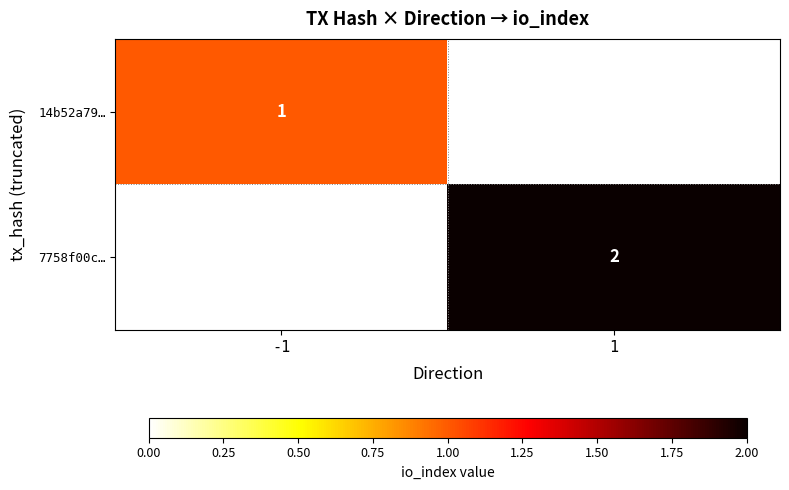

The value of 14b52a79… at -1 is 1.3. True or false?

False